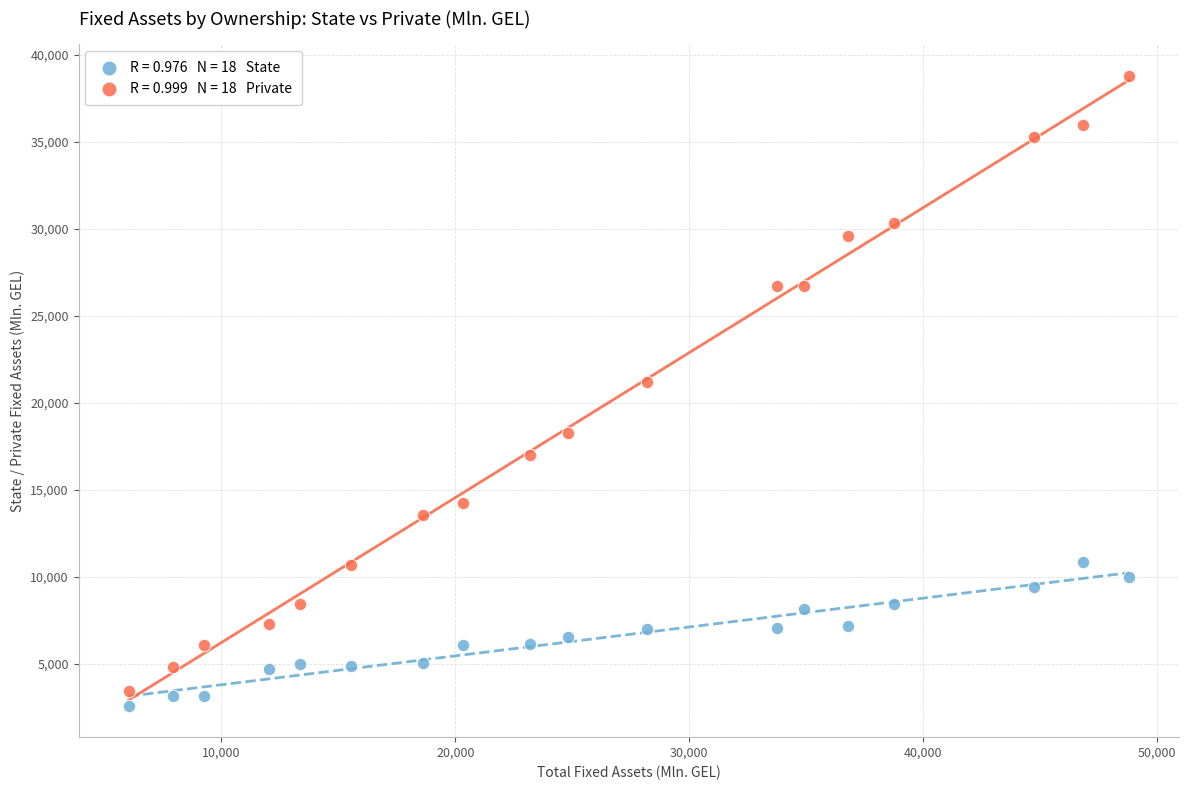

Across all data points, what is the range of X values (max minus min)?

42752.9